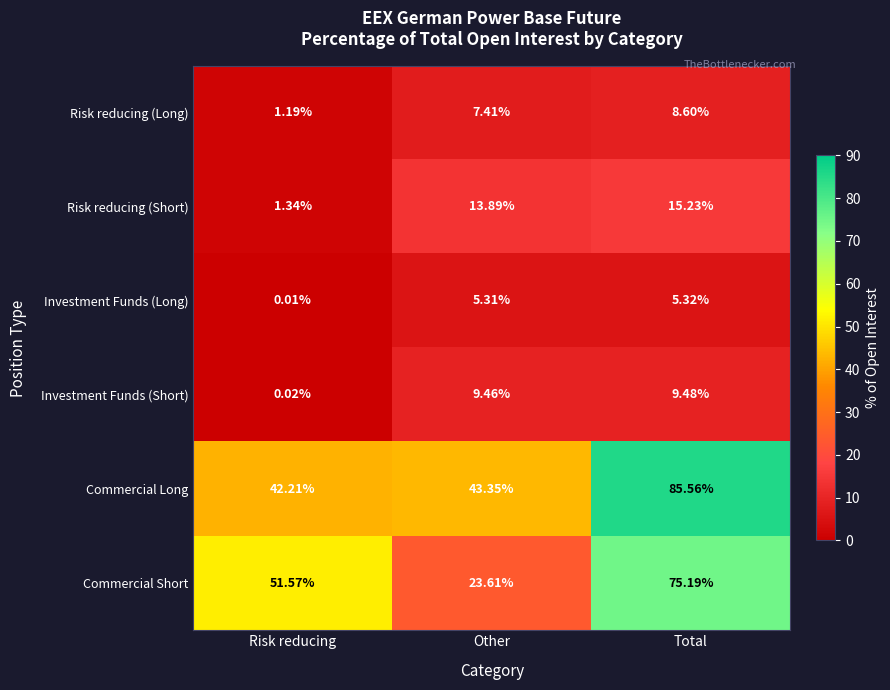

Rank the series by their maximum value, from highest to lowest.

Commercial Long, Commercial Short, Risk reducing (Short), Investment Funds (Short), Risk reducing (Long), Investment Funds (Long)